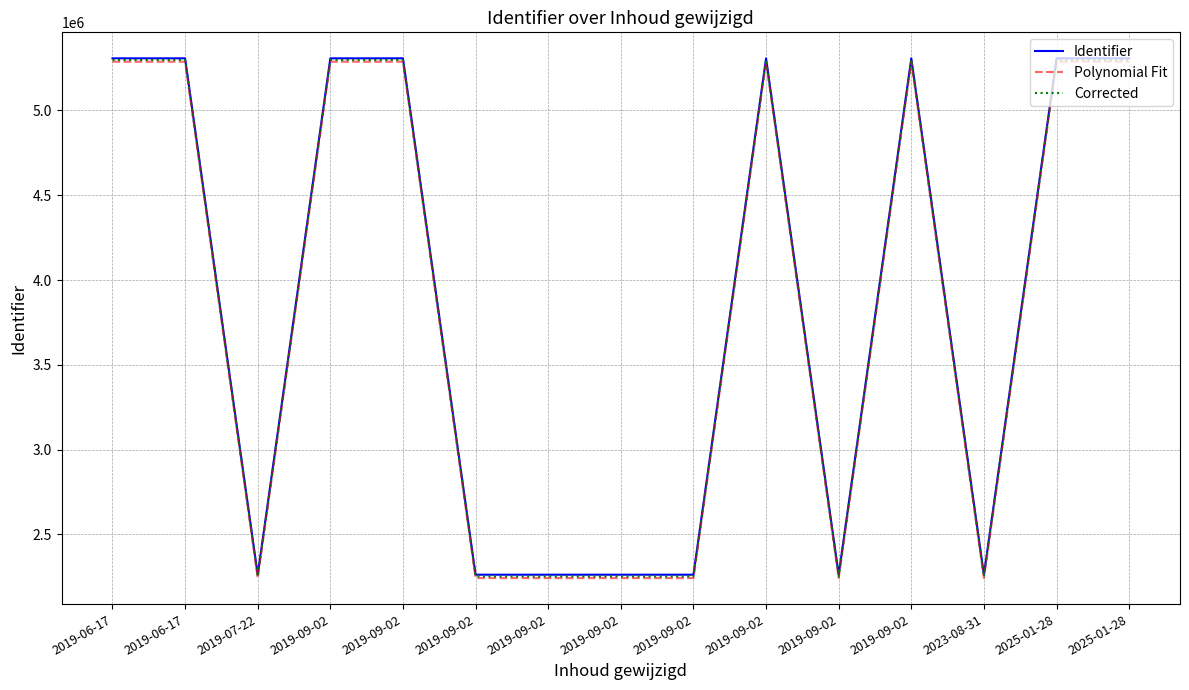

At 2019-07-22, list the series in order from largest to smallest.

Identifier, Corrected, Polynomial Fit